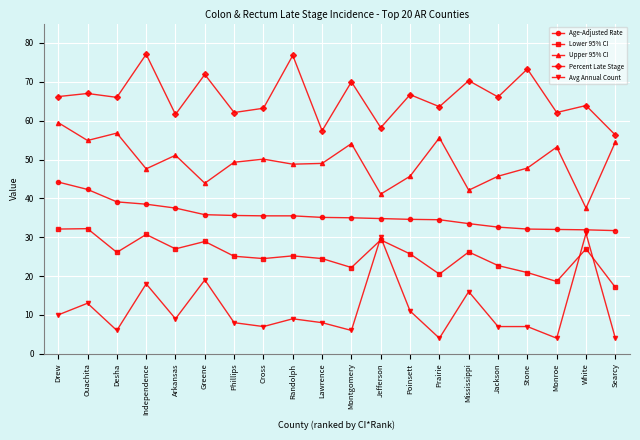

What position from the left is Drew?

1